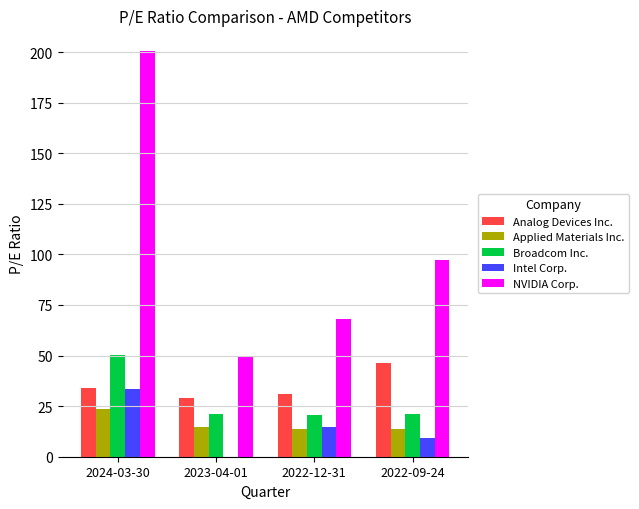

What is the sum of all Broadcom Inc. values?

113.0